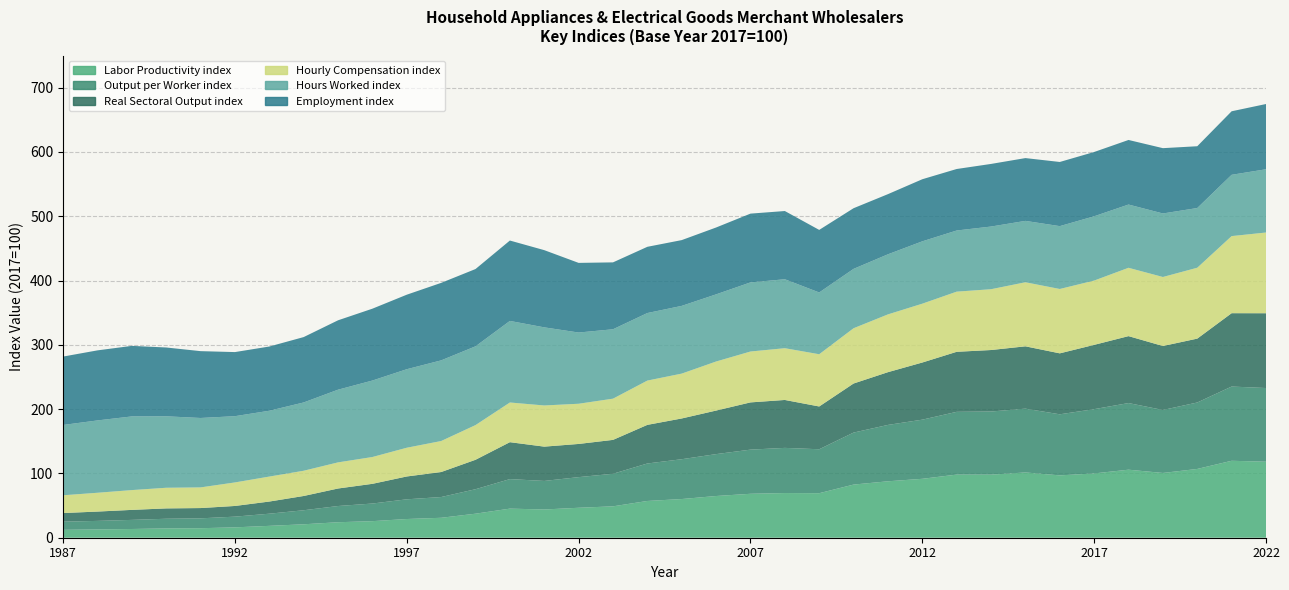

Reading left to right, extract all data points from this chart.

Labor Productivity index: 1987=12.3	1988=12.9	1989=13.6	1990=14.5	1991=14.8	1992=16.1	1993=18.5	1994=20.9	1995=24.1	1996=25.8	1997=29.1	1998=31.0	1999=37.4	2000=45.3	2001=43.9	2002=46.6	2003=48.8	2004=57.2	2005=60.2	2006=64.9	2007=68.3	2008=69.5	2009=69.2	2010=82.7	2011=87.8	2012=91.6	2013=98.2	2014=98.1	2015=101.5	2016=97.0	2017=100.0	2018=105.8	2019=100.7	2020=107.0	2021=119.7	2022=118.2
Output per Worker index: 1987=12.6	1988=13.3	1989=14.2	1990=15.0	1991=15.4	1992=16.7	1993=18.9	1994=21.8	1995=25.2	1996=27.4	1997=30.7	1998=32.3	1999=38.1	2000=45.9	2001=44.4	2002=47.7	2003=50.7	2004=58.3	2005=62.0	2006=65.2	2007=68.7	2008=70.2	2009=68.4	2010=80.9	2011=87.7	2012=92.0	2013=97.6	2014=98.2	2015=99.2	2016=95.0	2017=100.0	2018=103.6	2019=98.0	2020=103.4	2021=115.5	2022=114.6
Real Sectoral Output index: 1987=13.4	1988=14.5	1989=15.6	1990=16.1	1991=16.0	1992=16.6	1993=18.9	1994=22.2	1995=27.2	1996=30.6	1997=35.5	1998=38.9	1999=45.8	2000=57.4	2001=53.4	2002=51.6	2003=52.7	2004=60.1	2005=63.4	2006=67.8	2007=73.5	2008=74.5	2009=66.5	2010=76.3	2011=82.0	2012=88.9	2013=93.4	2014=95.6	2015=96.9	2016=94.8	2017=100.0	2018=104.1	2019=99.5	2020=99.4	2021=114.1	2022=116.3
Hourly Compensation index: 1987=27.6	1988=29.3	1989=30.8	1990=32.1	1991=32.1	1992=36.6	1993=38.9	1994=39.3	1995=40.6	1996=41.7	1997=44.7	1998=48.2	1999=54.0	2000=61.7	2001=64.0	2002=62.5	2003=64.1	2004=68.9	2005=69.8	2006=76.3	2007=79.2	2008=80.5	2009=81.3	2010=86.0	2011=89.9	2012=91.5	2013=93.6	2014=94.6	2015=99.7	2016=100.1	2017=100.0	2018=106.3	2019=107.3	2020=110.3	2021=119.9	2022=125.6
Hours Worked index: 1987=109.4	1988=112.5	1989=114.6	1990=111.2	1991=108.0	1992=103.0	1993=102.4	1994=106.2	1995=113.0	1996=118.9	1997=122.1	1998=125.5	1999=122.5	2000=126.9	2001=121.5	2002=110.8	2003=107.9	2004=105.1	2005=105.4	2006=104.4	2007=107.5	2008=107.3	2009=96.1	2010=92.3	2011=93.5	2012=97.0	2013=95.1	2014=97.5	2015=95.5	2016=97.8	2017=100.0	2018=98.4	2019=98.8	2020=92.9	2021=95.3	2022=98.4
Employment index: 1987=106.4	1988=109.0	1989=109.7	1990=107.0	1991=104.0	1992=99.7	1993=99.9	1994=101.7	1995=107.9	1996=111.8	1997=115.9	1998=120.5	1999=120.2	2000=125.0	2001=120.1	2002=108.3	2003=104.1	2004=103.0	2005=102.3	2006=104.0	2007=107.0	2008=106.1	2009=97.3	2010=94.4	2011=93.6	2012=96.6	2013=95.7	2014=97.4	2015=97.7	2016=99.8	2017=100.0	2018=100.4	2019=101.6	2020=96.1	2021=98.8	2022=101.5